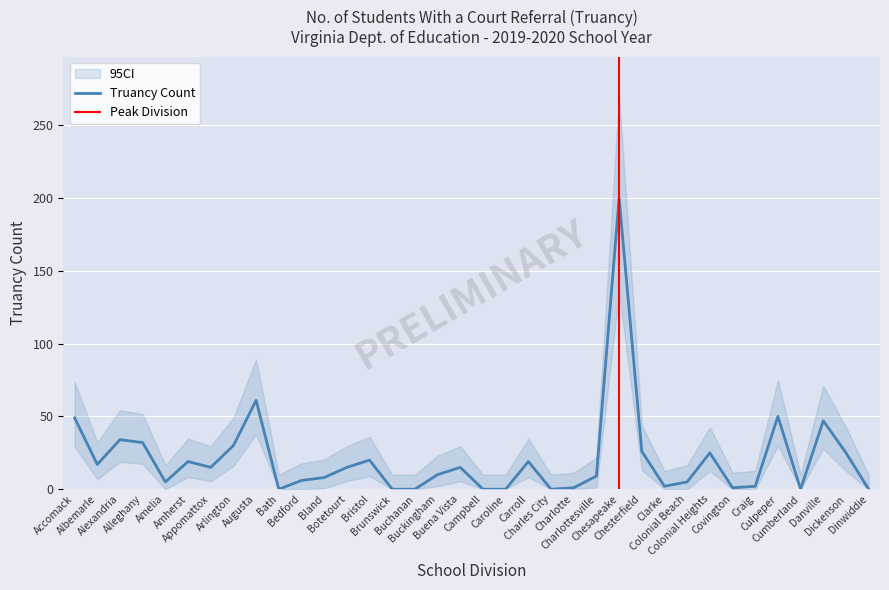

At which label does the data first exceed 15?

Accomack